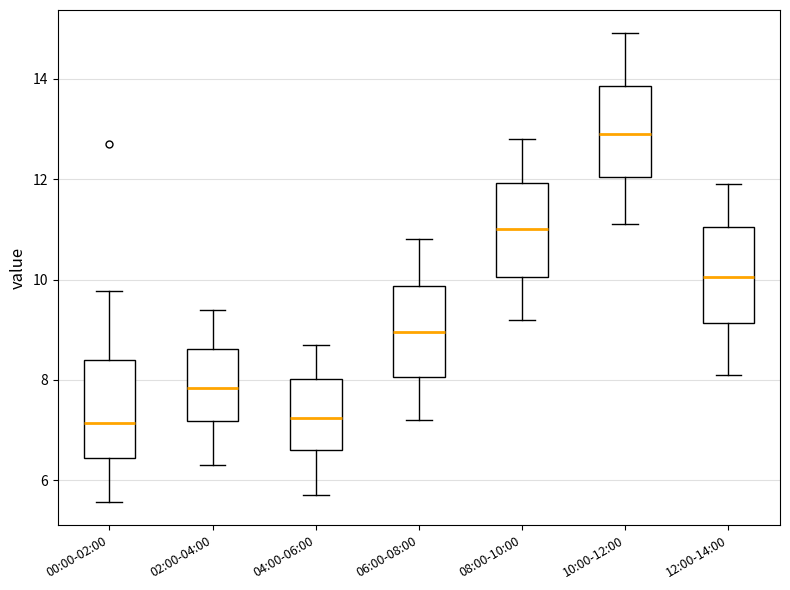

Reading left to right, transcribe this box plot: for each box, give where its median line is, the range the box spans, and where its two whiskers end, as read against the y-axis. The values are not printed on the chart, so give them approximately, as read against the axis.

00:00-02:00: median 7.2, box 6.4 to 8.4, whiskers 5.6 to 9.8
02:00-04:00: median 7.8, box 7.2 to 8.6, whiskers 6.4 to 9.4
04:00-06:00: median 7.2, box 6.6 to 8.0, whiskers 5.8 to 8.8
06:00-08:00: median 9.0, box 8.0 to 9.8, whiskers 7.2 to 10.8
08:00-10:00: median 11.0, box 10.0 to 12.0, whiskers 9.2 to 12.8
10:00-12:00: median 13.0, box 12.0 to 13.8, whiskers 11.2 to 15.0
12:00-14:00: median 10.0, box 9.2 to 11.0, whiskers 8.2 to 12.0